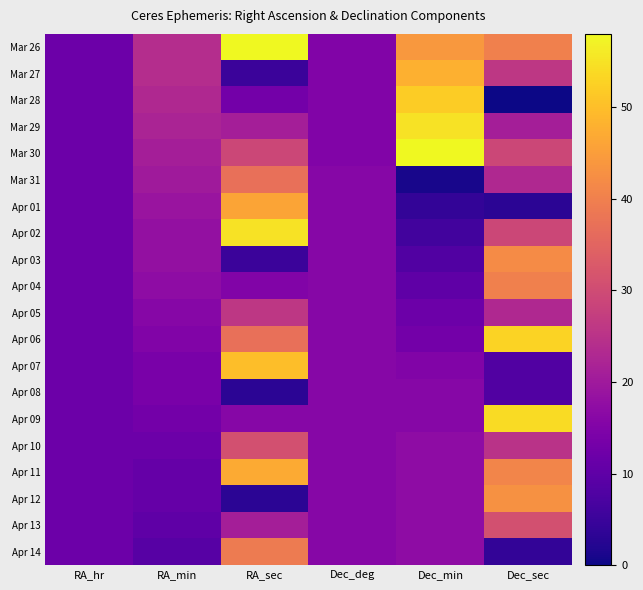

Between RA_hr and RA_sec, which is larger?

RA_sec